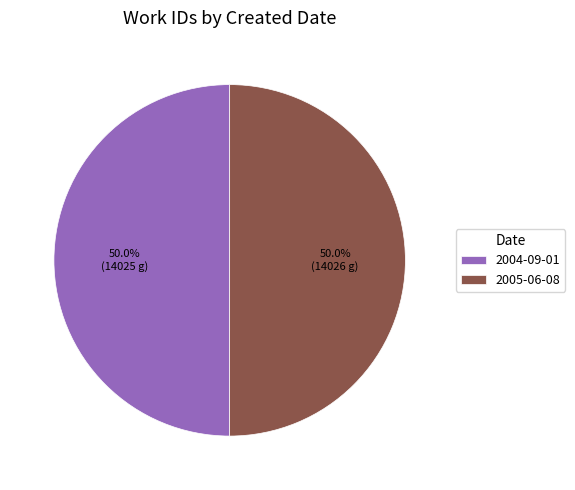

To the nearest percent, what percentage of the pie is 2005-06-08?

50%